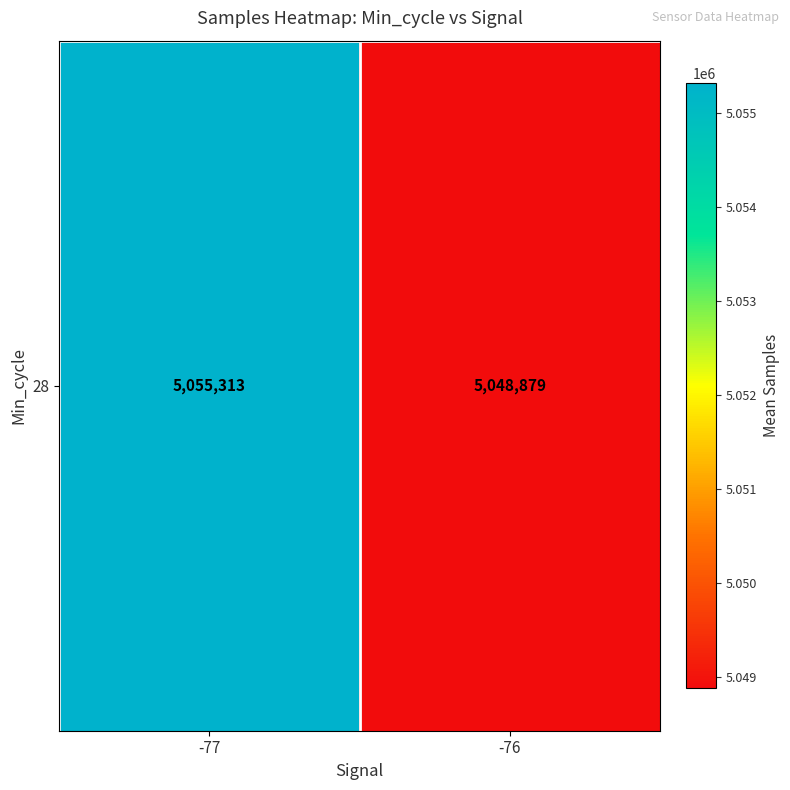

Which label corresponds to the largest value in the chart?

-77